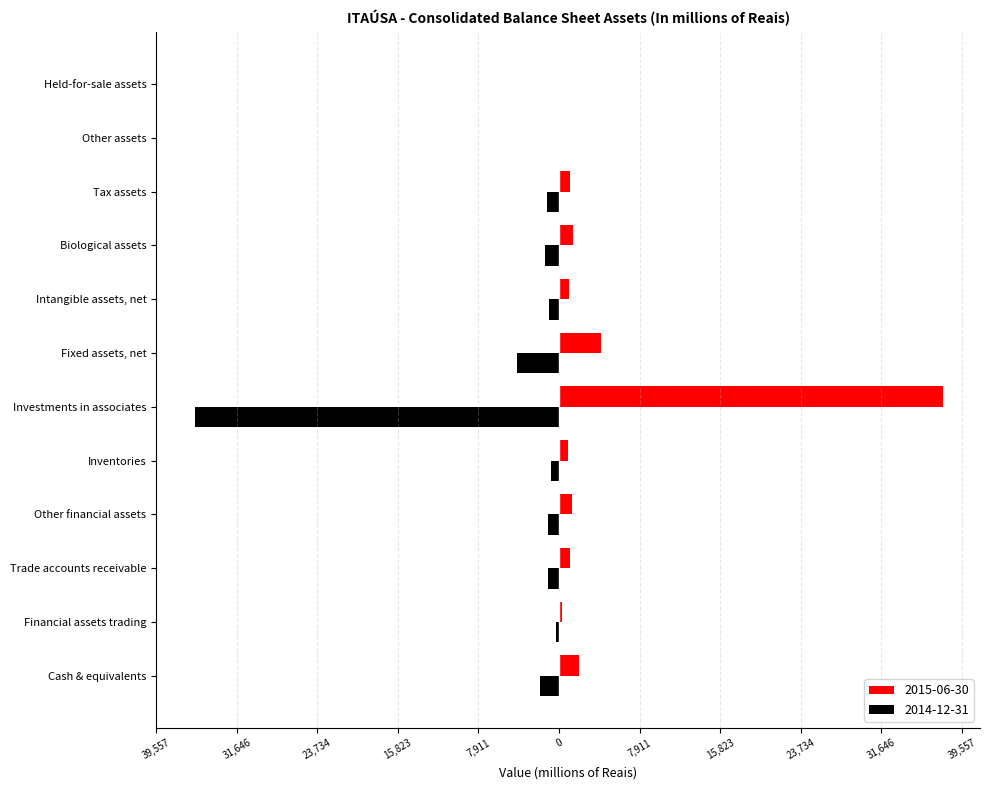

Is it true that 2014-12-31 equals -3118 at Cash & equivalents?

False